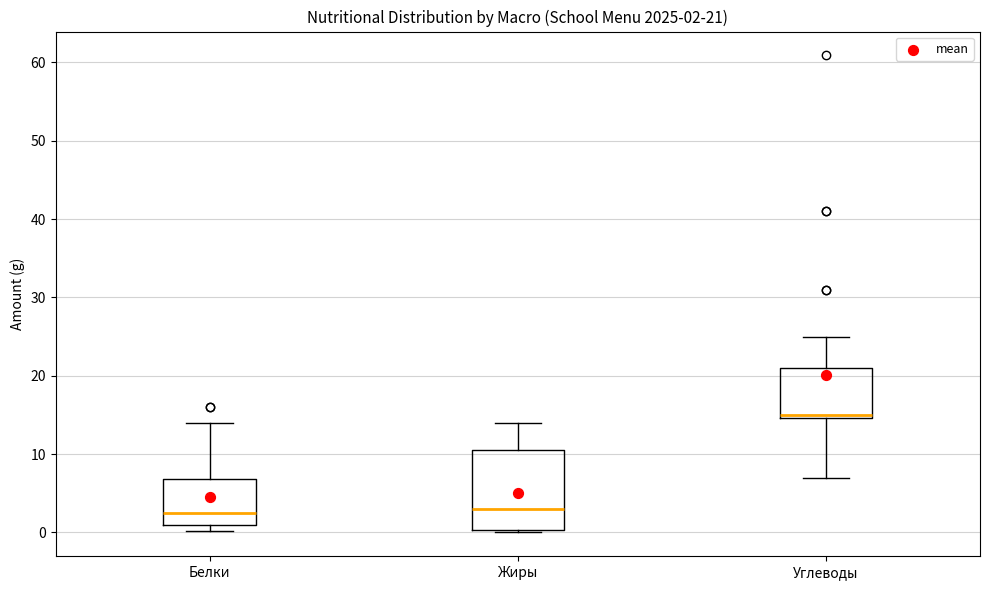

Which box is the tallest, from its lower edge to its upper edge?

Жиры